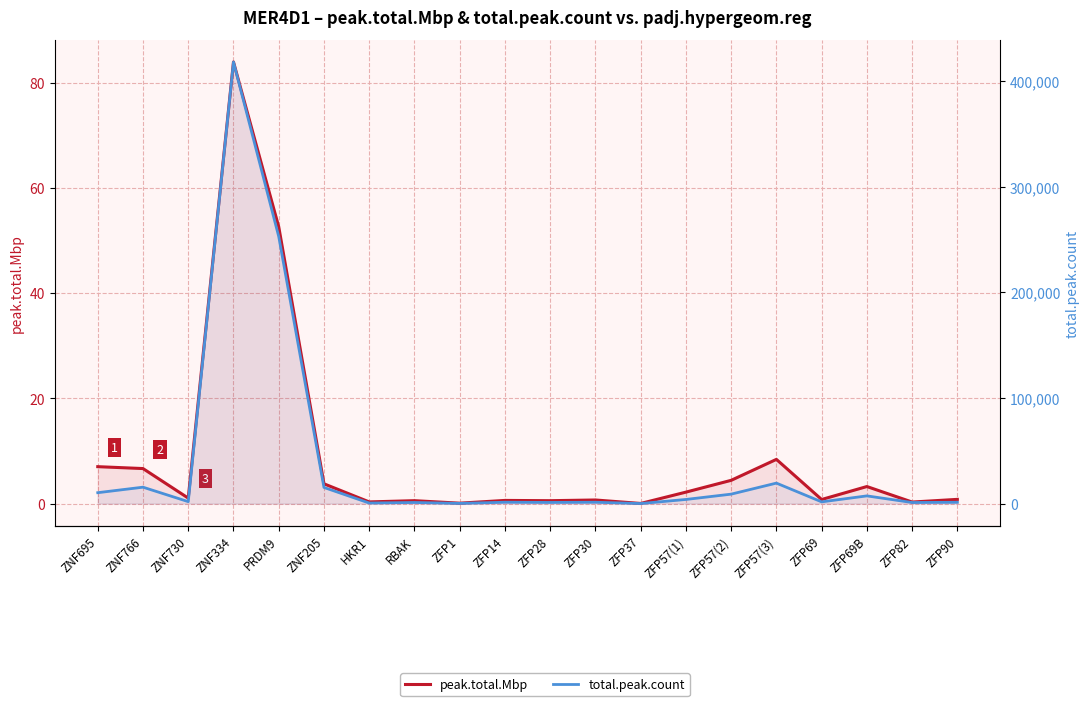

How many interior local peaks does the total.peak.count series have?

7